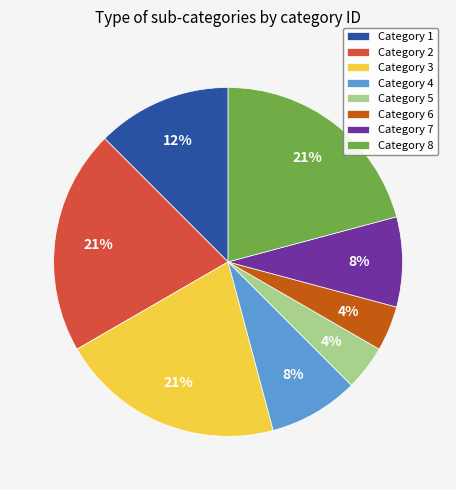

To the nearest percent, what is the difference between the largest and smallest slice percentages?

17%